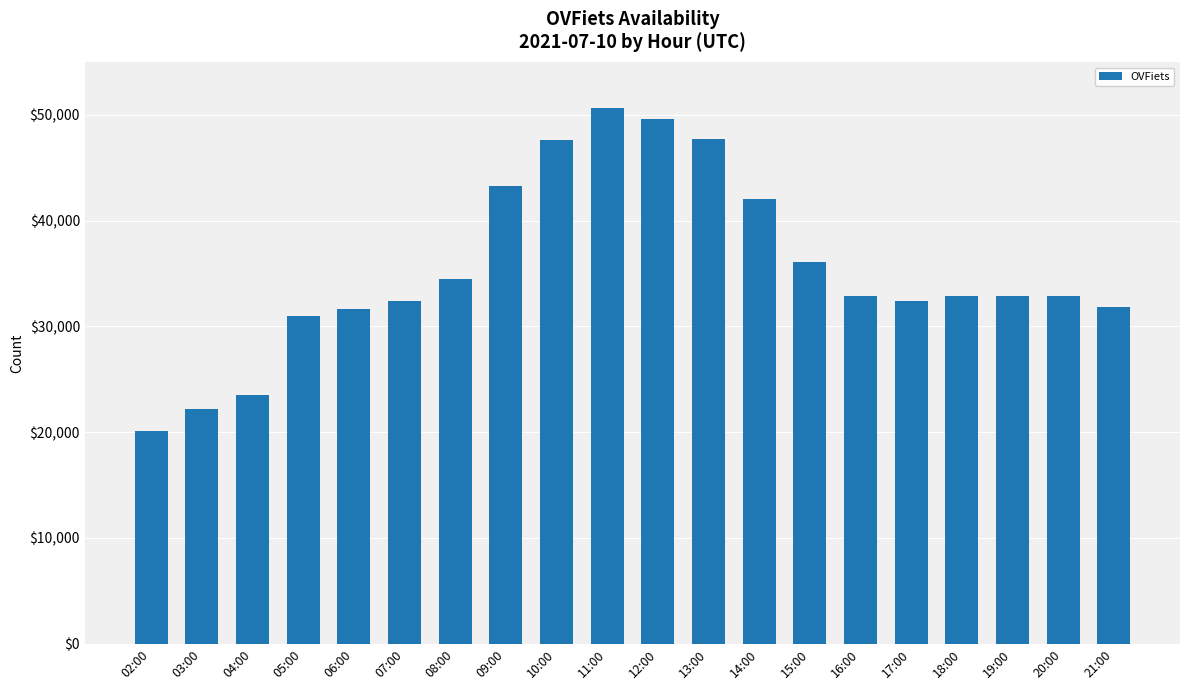

At which category does the chart reach its peak across all series?

11:00